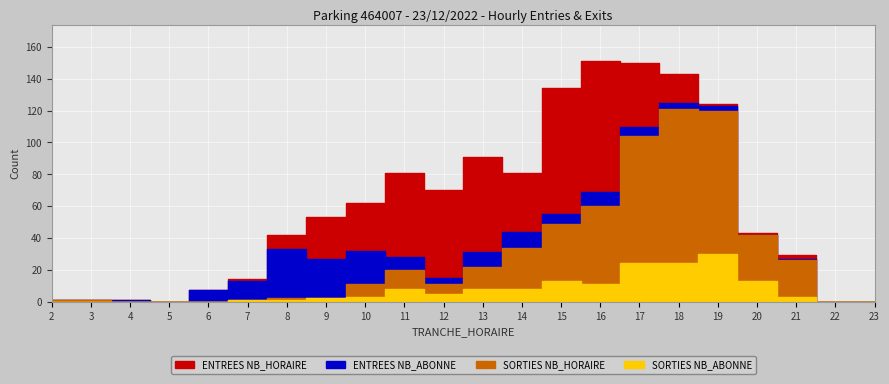

List the series in order of their peak value, lowest first.

SORTIES NB_ABONNE, ENTREES NB_ABONNE, ENTREES NB_HORAIRE, SORTIES NB_HORAIRE